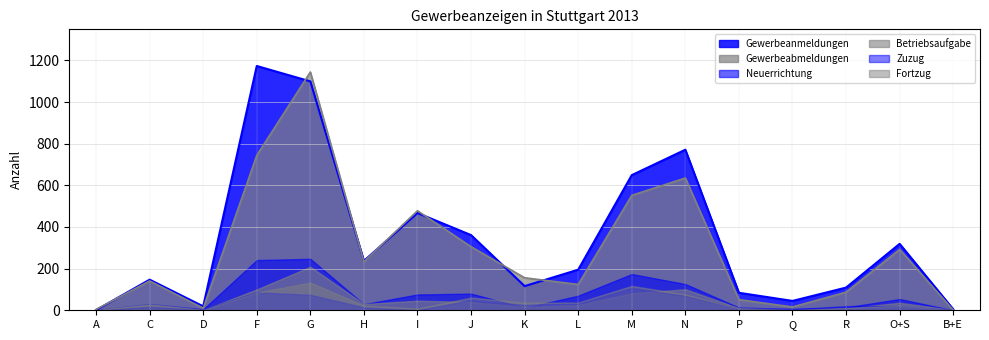

What is the sum of all Gewerbeanmeldungen values?

5797